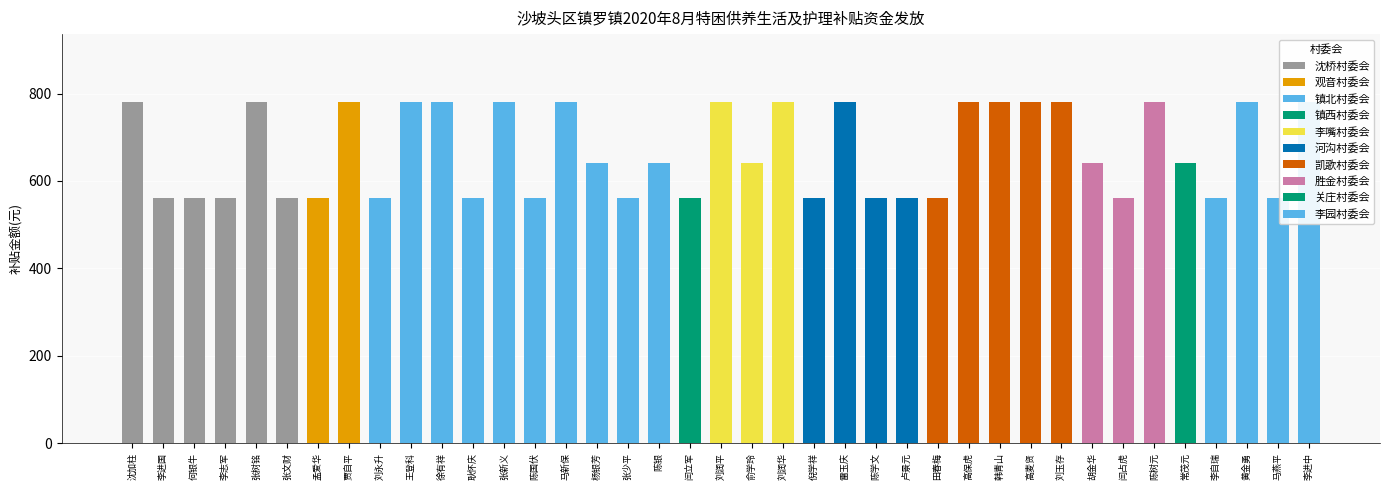

What is the sum of all values?

26024